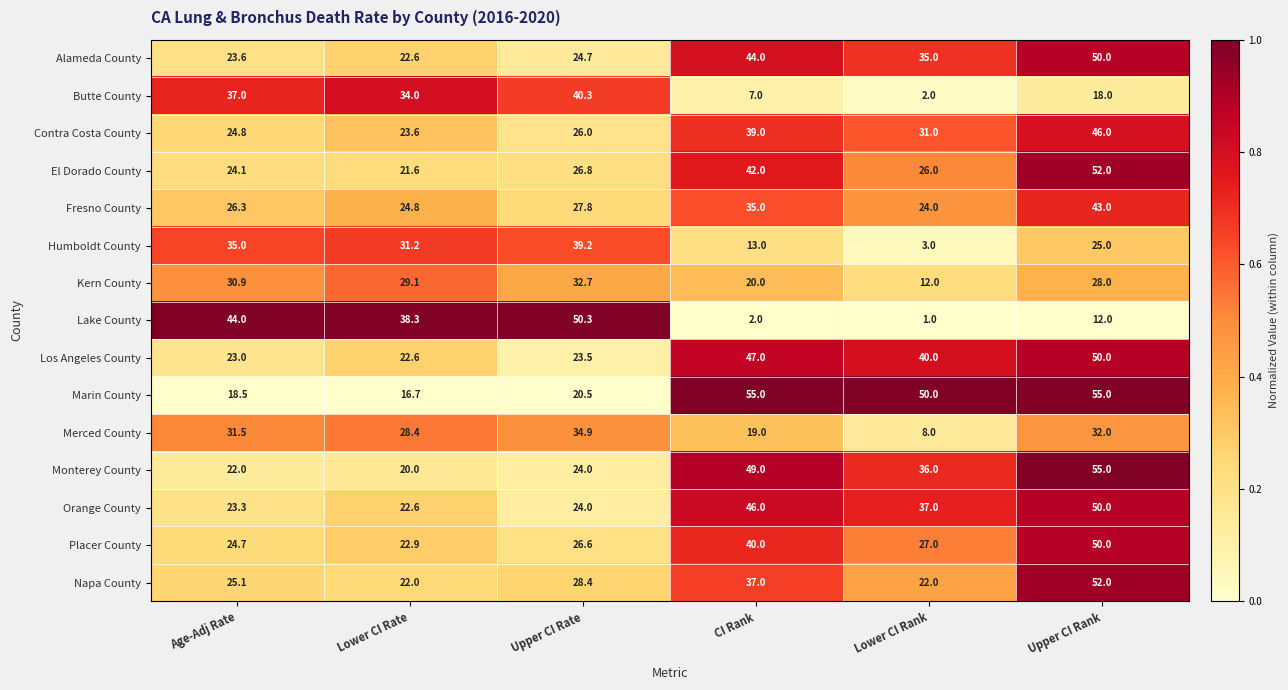

At Age-Adj Rate, list the series in order from largest to smallest.

Lake County, Butte County, Humboldt County, Merced County, Kern County, Fresno County, Napa County, Contra Costa County, Placer County, El Dorado County, Alameda County, Orange County, Los Angeles County, Monterey County, Marin County